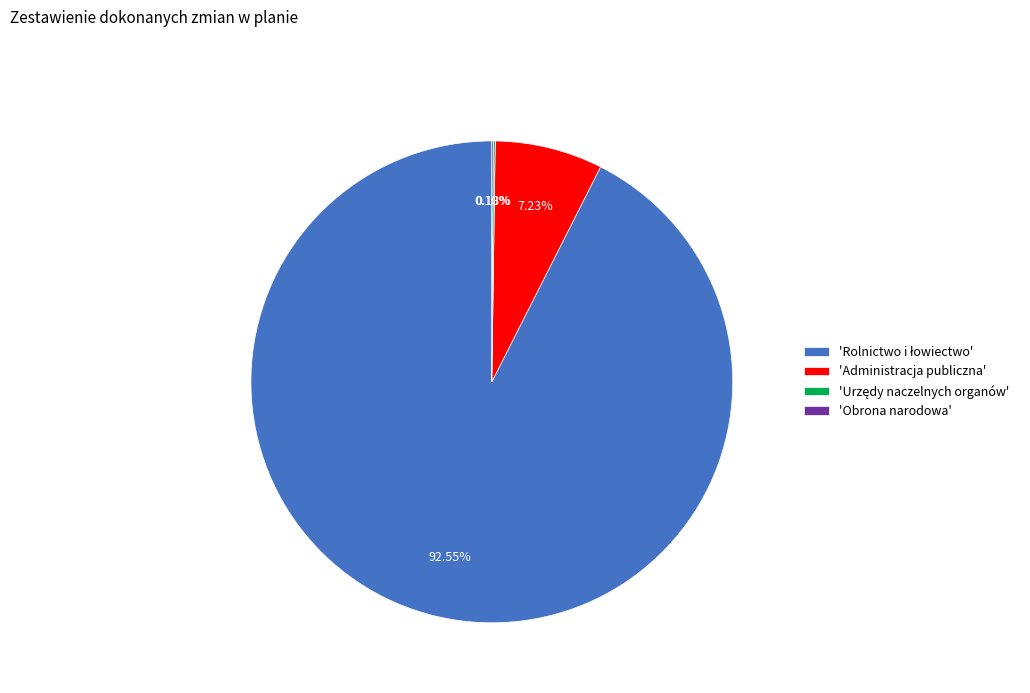

Does any single category account for the majority?

Yes